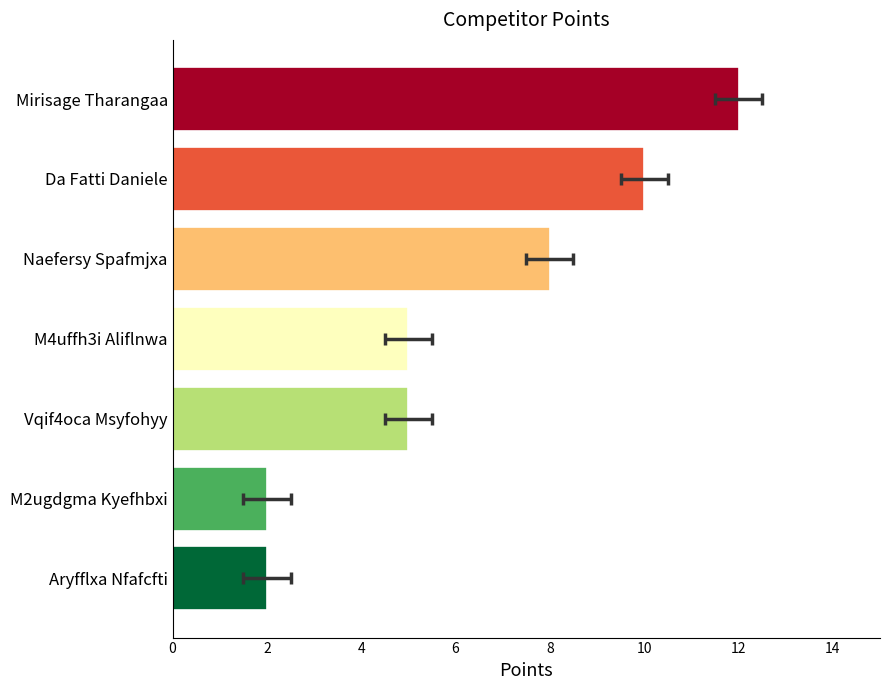

How many bars are there in total?

7